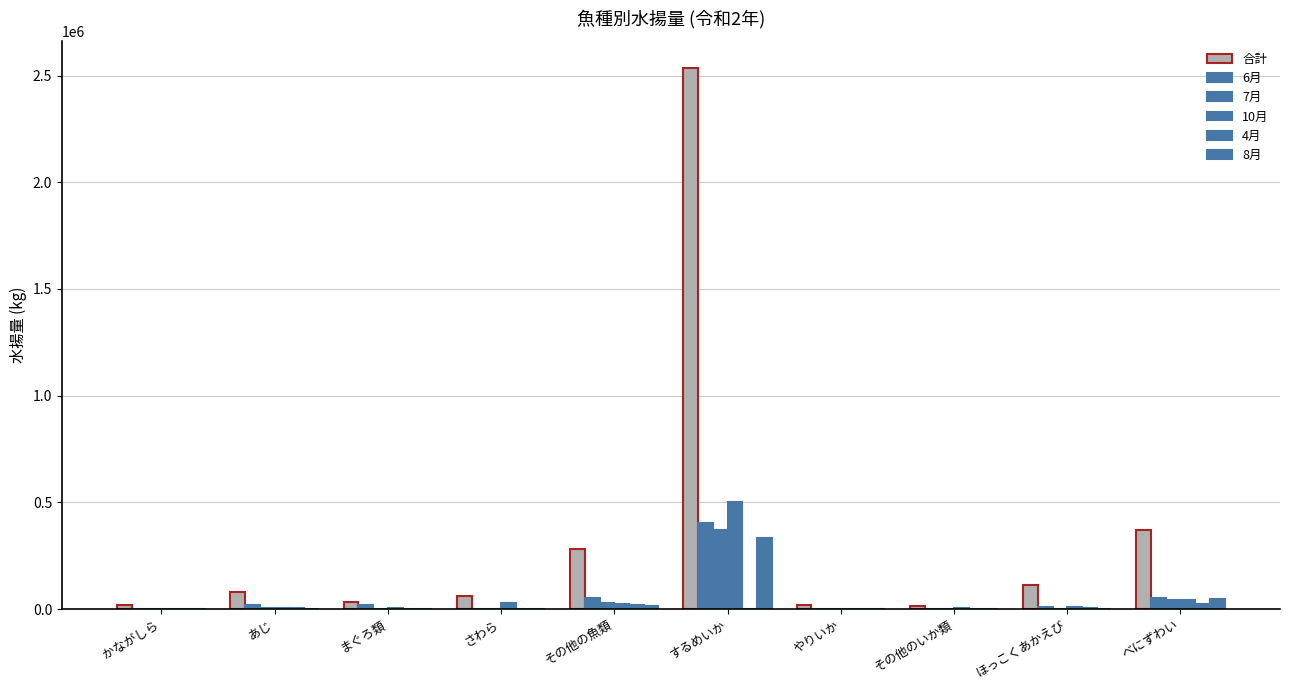

Rank the series at べにずわい from lowest to highest value.

4月, 10月, 7月, 8月, 6月, 合計